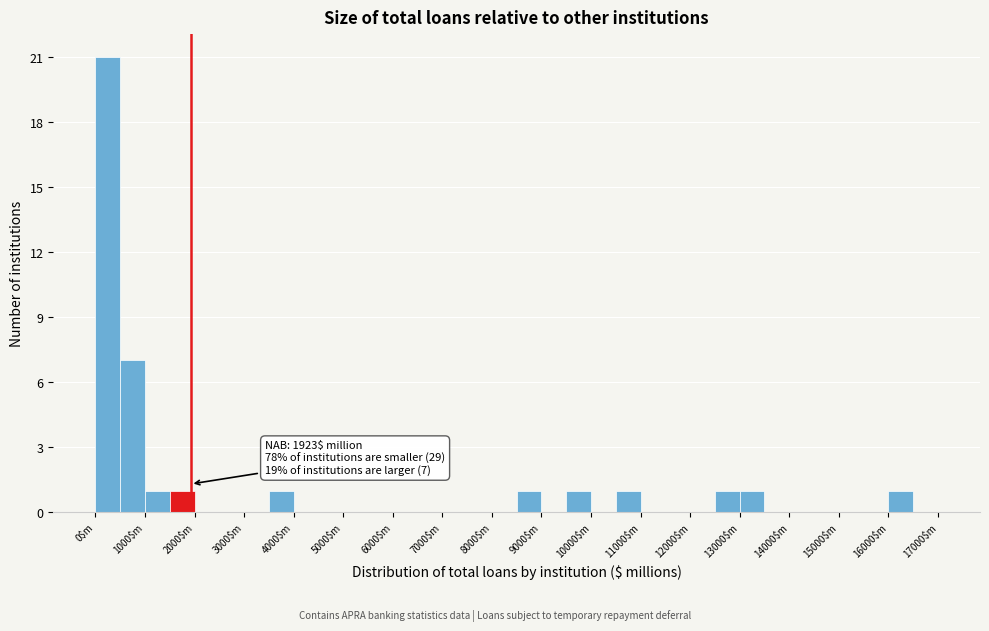

Which range on the x-axis has the tallest bar?

0 to 500